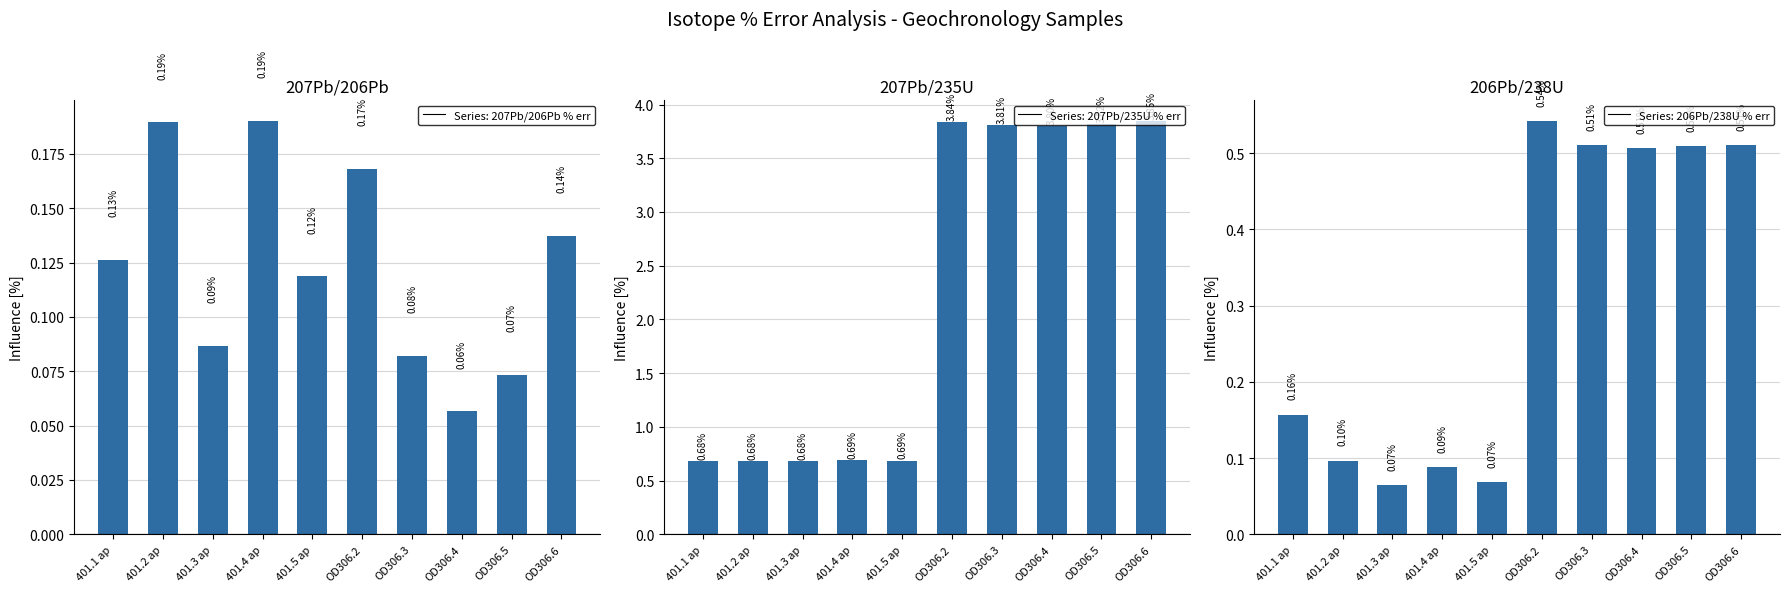

What is the label of the 4th bar from the right?

OD306.3